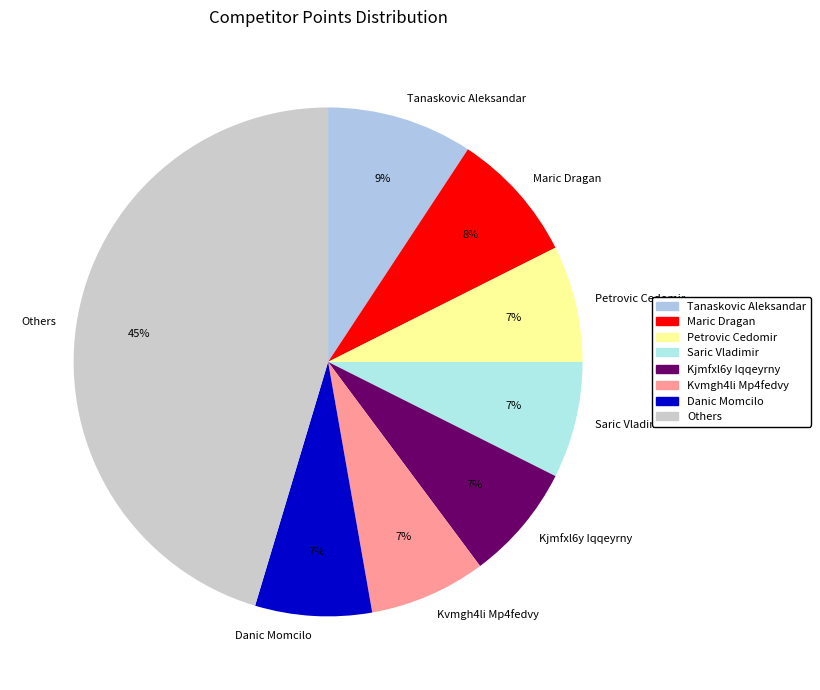

Do Maric Dragan and Kjmfxl6y Iqqeyrny together represent more than half of the pie?

No